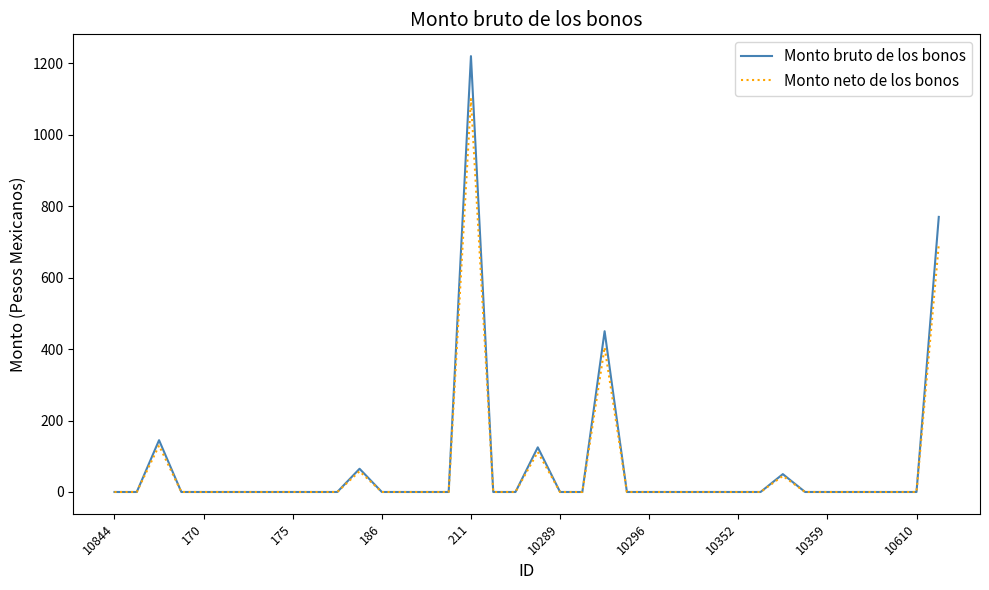

Which series has the widest spread of values?

Monto bruto de los bonos